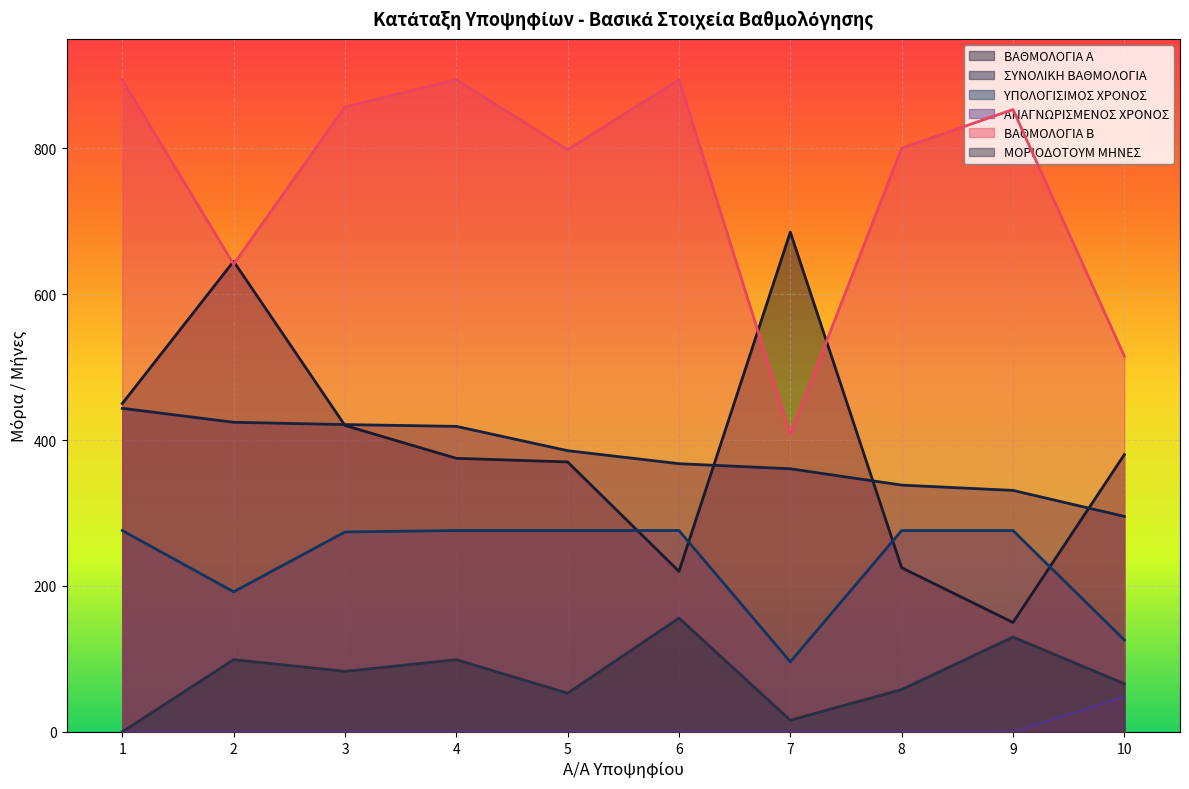

True or false: ΑΝΑΓΝΩΡΙΣΜΕΝΟΣ ΧΡΟΝΟΣ and ΜΟΡΙΟΔΟΤΟΥΜ ΜΗΝΕΣ intersect in this chart.

False